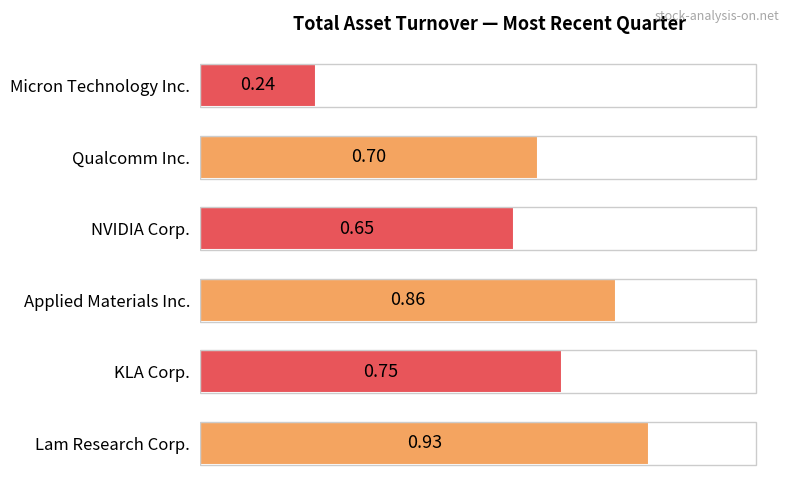

Are the bars horizontal?

Yes